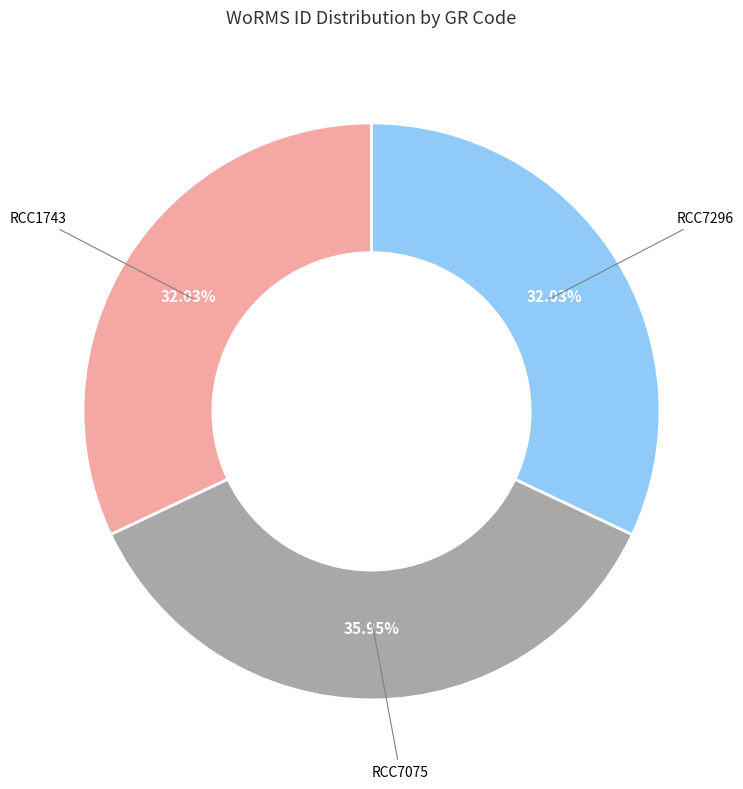

The RCC7296 slice represents 47% of the pie. True or false?

False